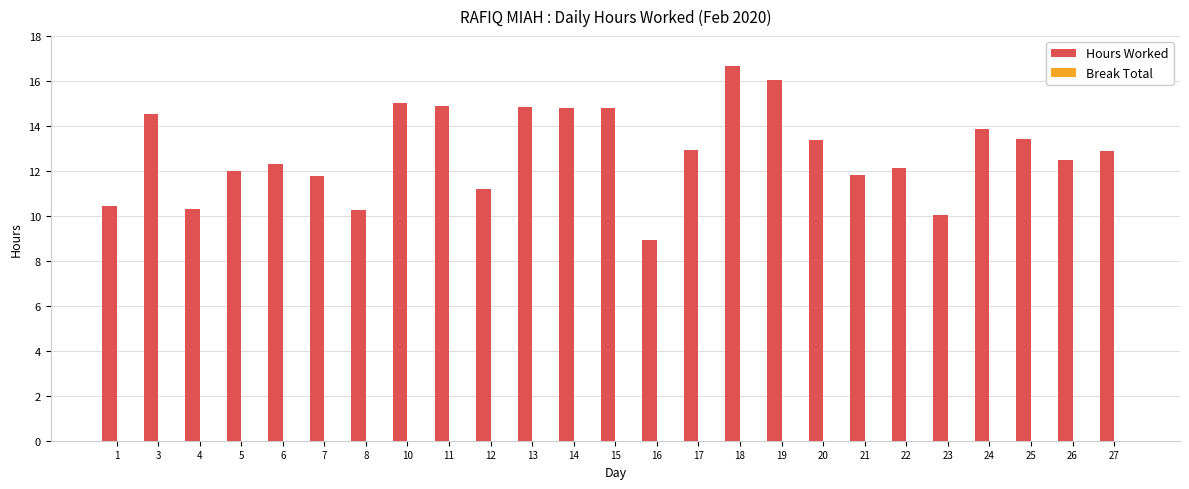

What is the value of the 25th bar from the left?

12.9